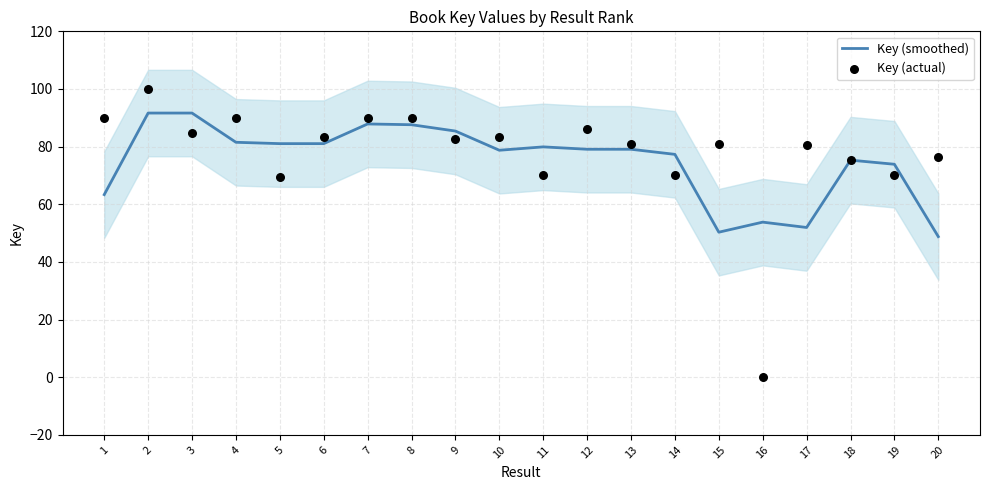

What are all the series names shown in the legend?

Key (smoothed), Key (actual)